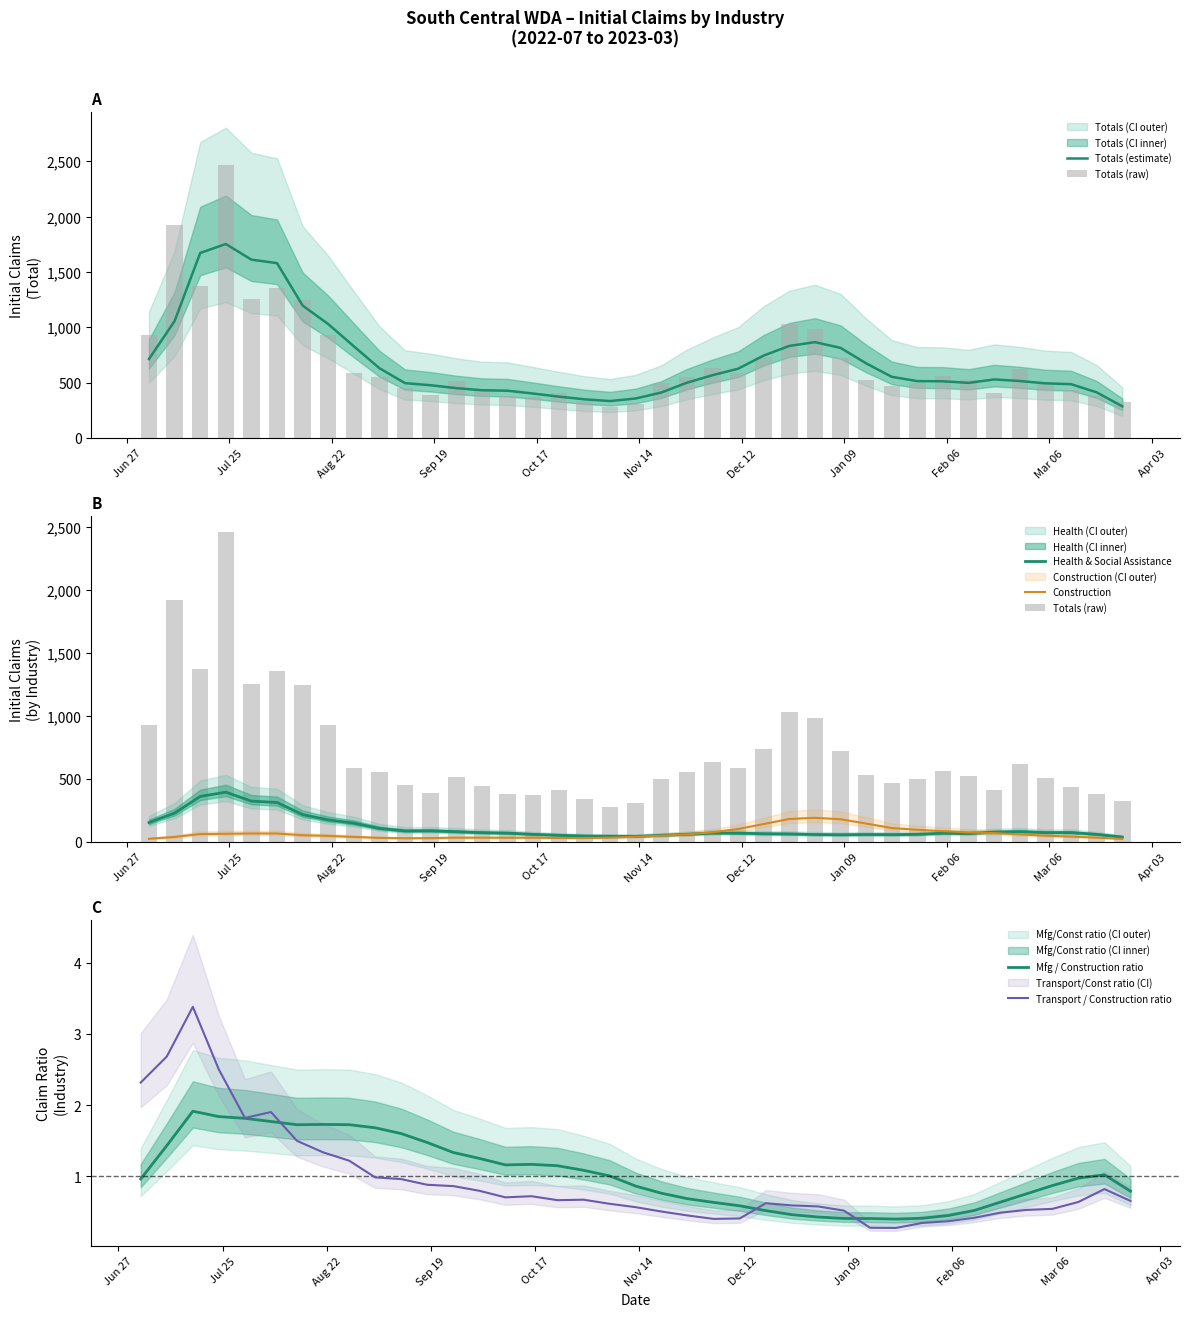

What is the lowest value of the Transport / Construction ratio series?

0.3